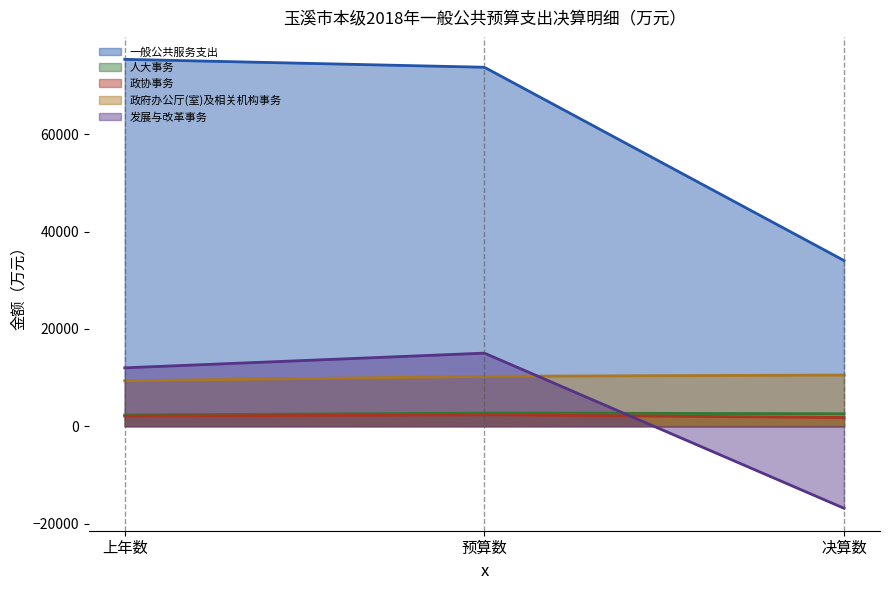

The value of 人大事务 at 预算数 is 2711. True or false?

True